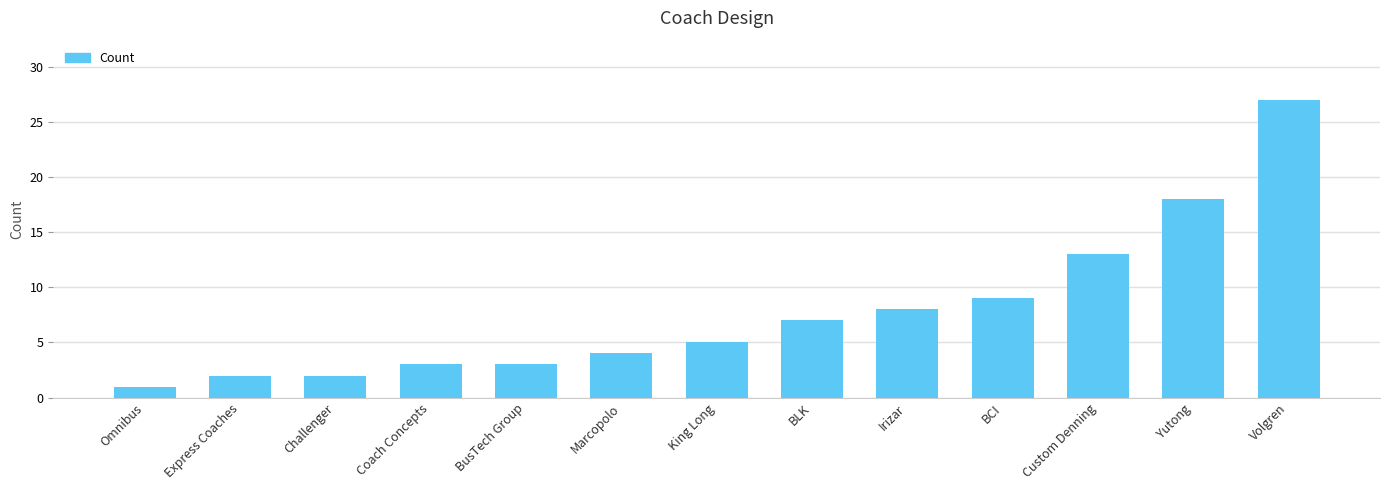

Reading left to right, transcribe all the data shown in this chart.

Omnibus=1	Express Coaches=2	Challenger=2	Coach Concepts=3	BusTech Group=3	Marcopolo=4	King Long=5	BLK=7	Irizar=8	BCI=9	Custom Denning=13	Yutong=18	Volgren=27